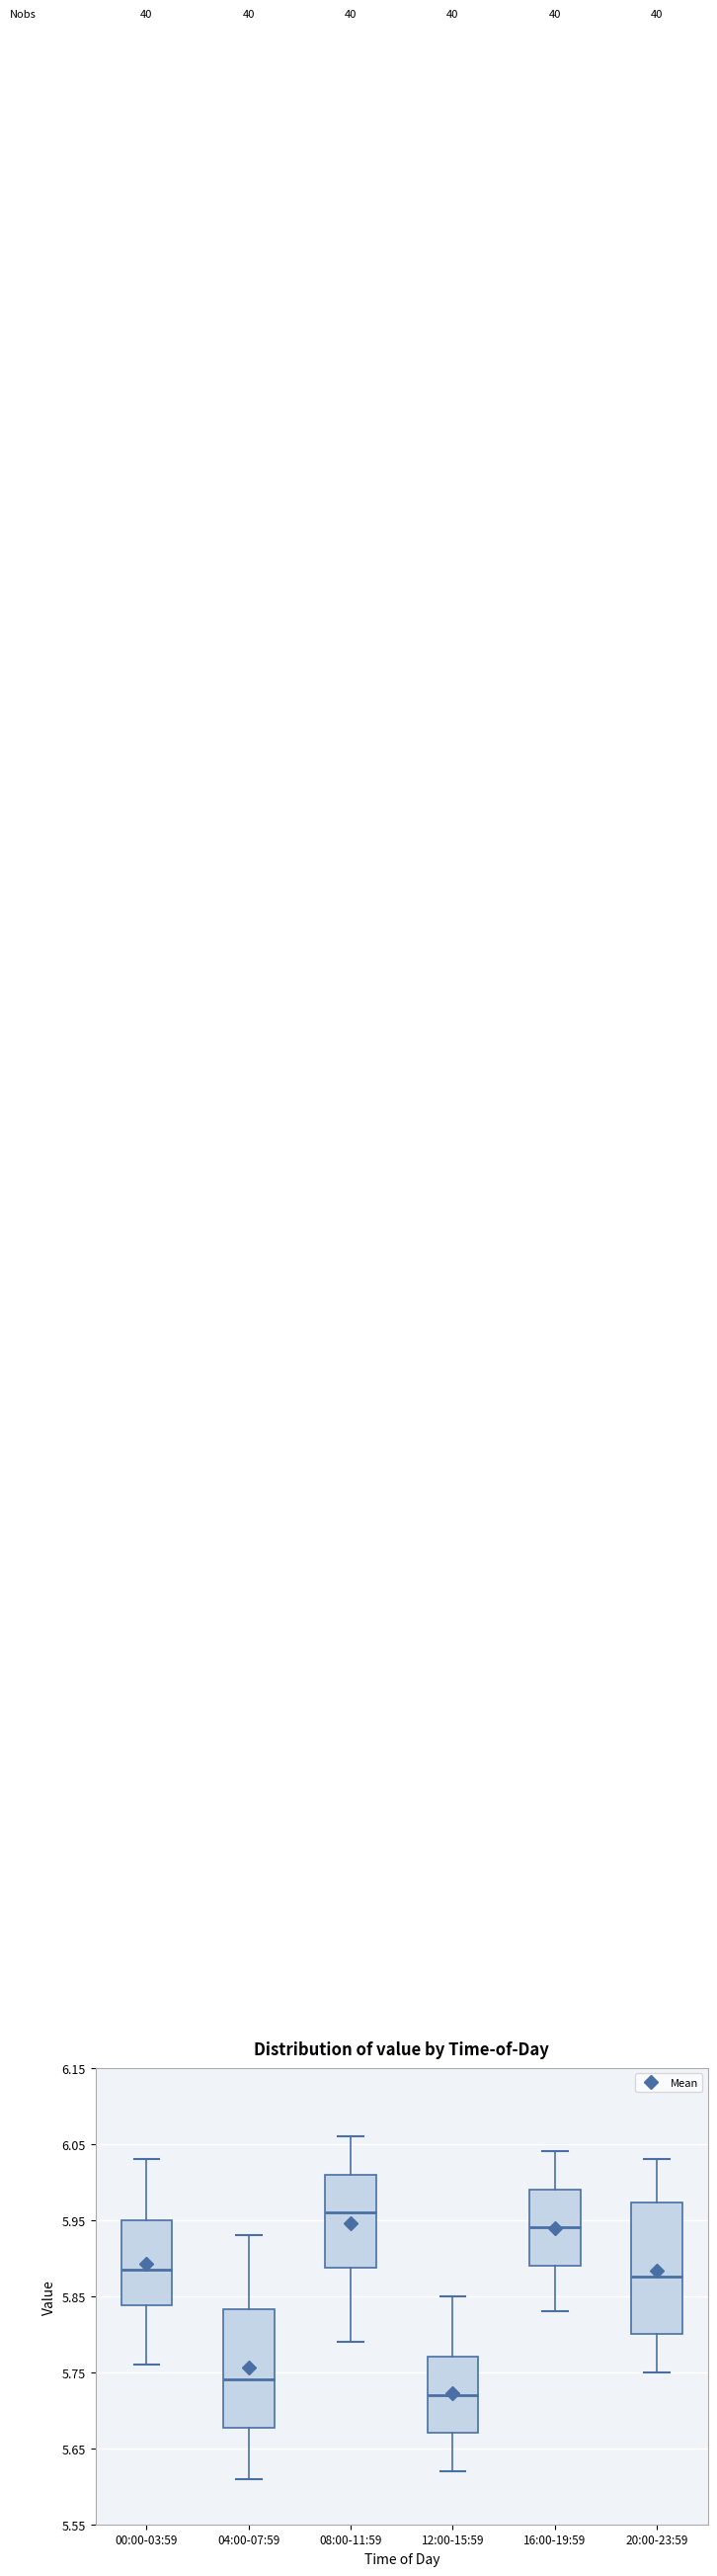

Which box is the tallest, from its lower edge to its upper edge?

20:00-23:59